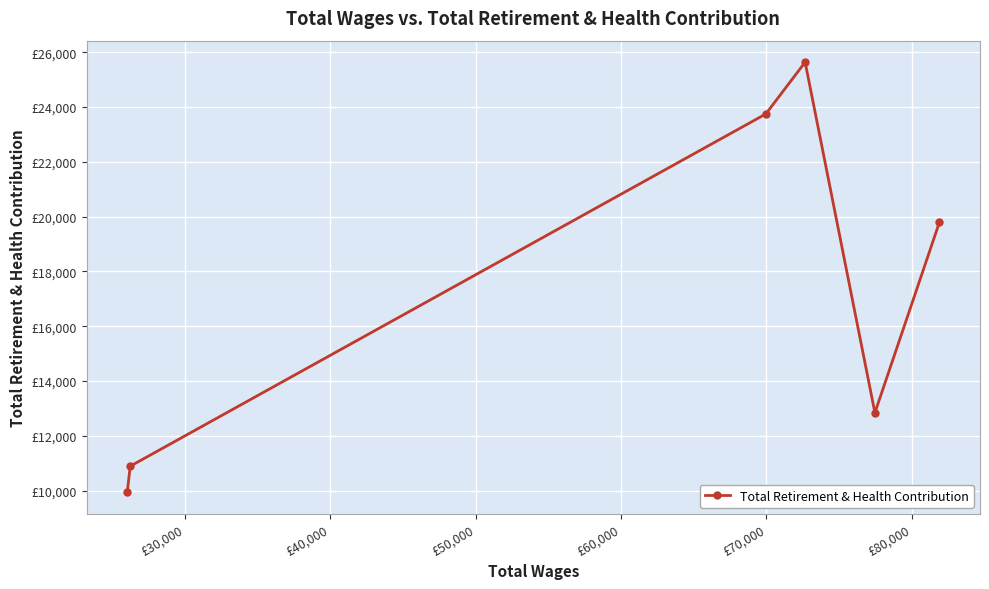

Is this an area chart (filled region under the line)?

No